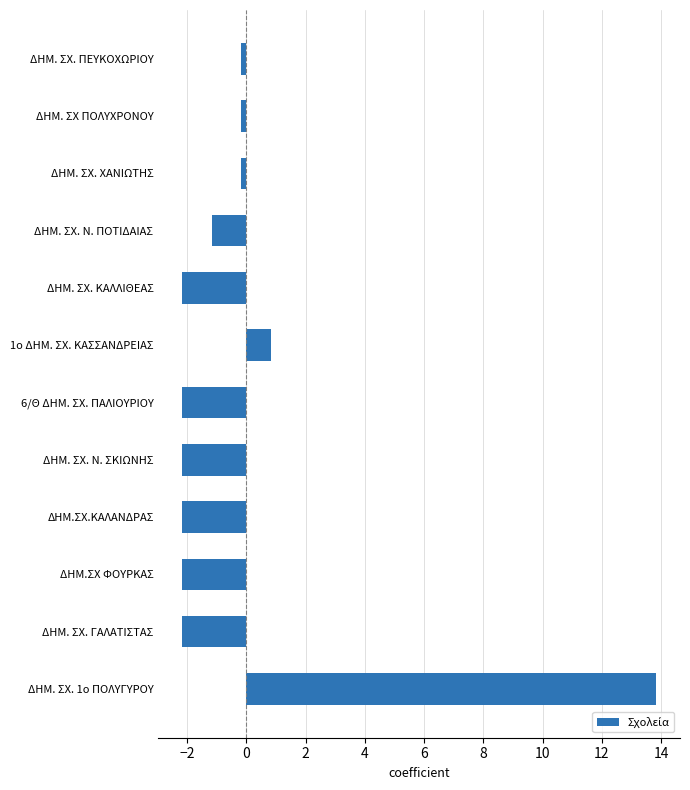

Reading top to bottom, transcribe all the data shown in this chart.

ΔΗΜ. ΣΧ. ΠΕΥΚΟΧΩΡΙΟΥ=-0.2	ΔΗΜ. ΣΧ ΠΟΛΥΧΡΟΝΟΥ=-0.2	ΔΗΜ. ΣΧ. ΧΑΝΙΩΤΗΣ=-0.2	ΔΗΜ. ΣΧ. Ν. ΠΟΤΙΔΑΙΑΣ=-1.2	ΔΗΜ. ΣΧ. ΚΑΛΛΙΘΕΑΣ=-2.2	1ο ΔΗΜ. ΣΧ. ΚΑΣΣΑΝΔΡΕΙΑΣ=0.8	6/Θ ΔΗΜ. ΣΧ. ΠΑΛΙΟΥΡΙΟΥ=-2.2	ΔΗΜ. ΣΧ. Ν. ΣΚΙΩΝΗΣ=-2.2	ΔΗΜ.ΣΧ.ΚΑΛΑΝΔΡΑΣ=-2.2	ΔΗΜ.ΣΧ ΦΟΥΡΚΑΣ=-2.2	ΔΗΜ. ΣΧ. ΓΑΛΑΤΙΣΤΑΣ=-2.2	ΔΗΜ. ΣΧ. 1ο ΠΟΛΥΓΥΡΟΥ=13.8